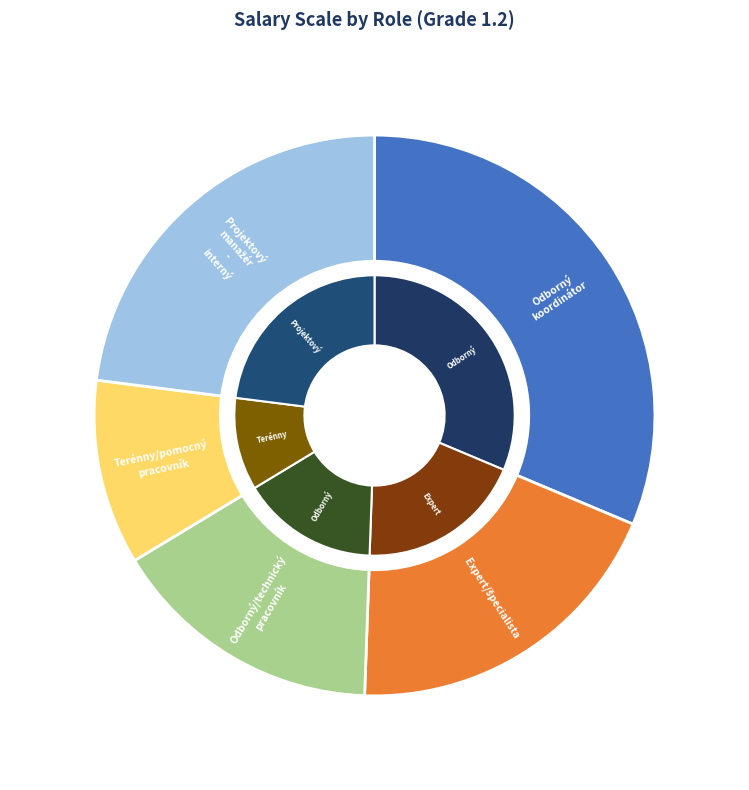

How many slices are in this pie chart?

5